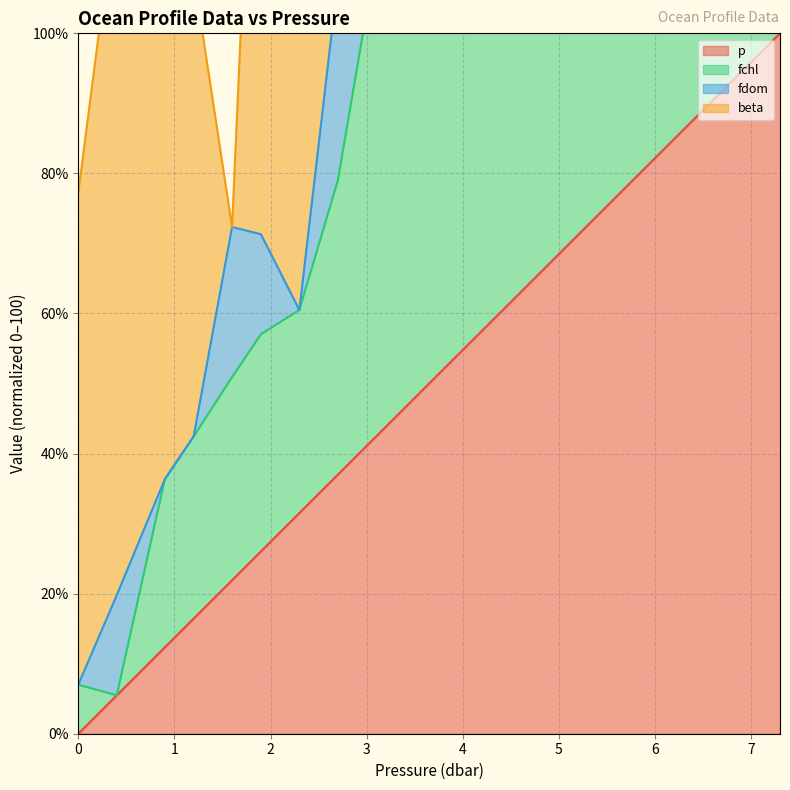

What is the average value of the fchl series?

107.8